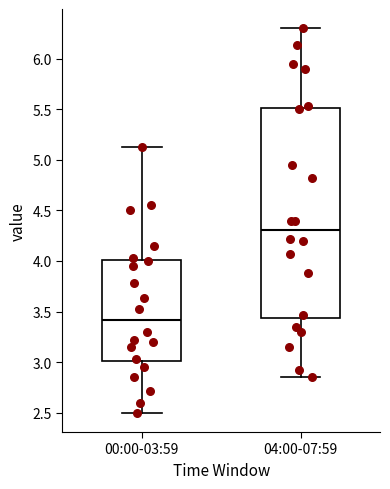

Which box has the lowest median line?

00:00-03:59